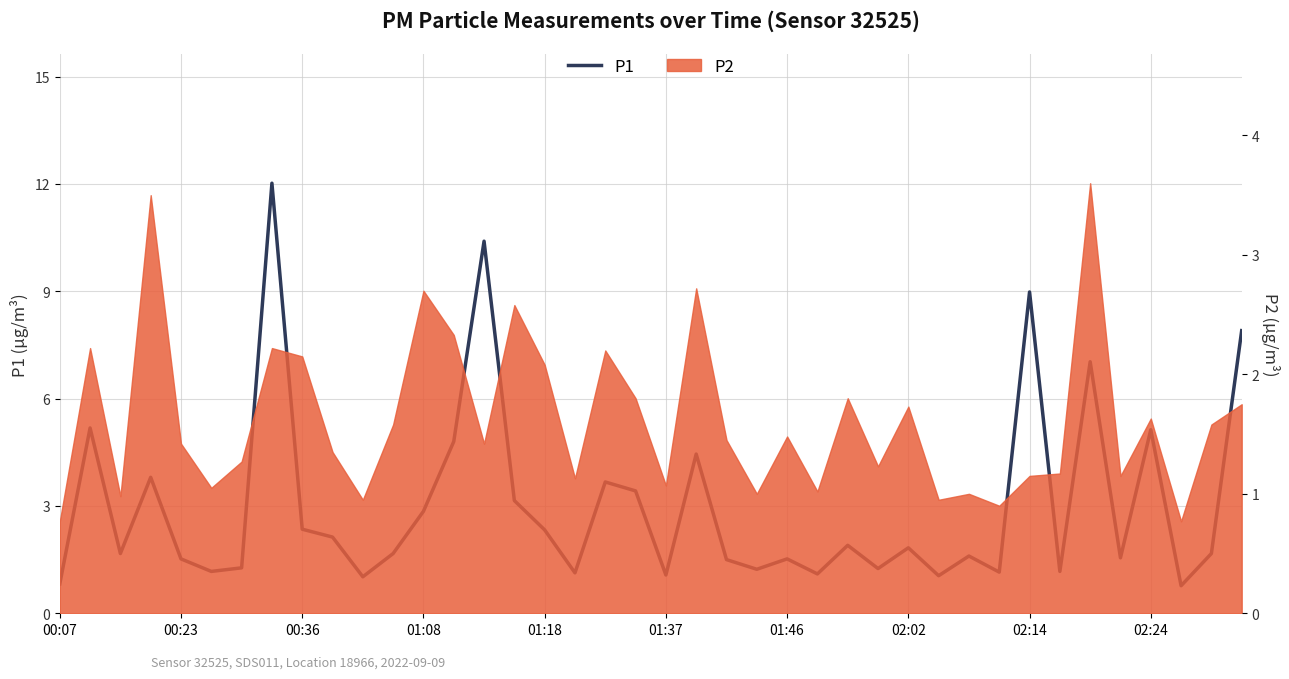

Count the number of values greater than 1.

38